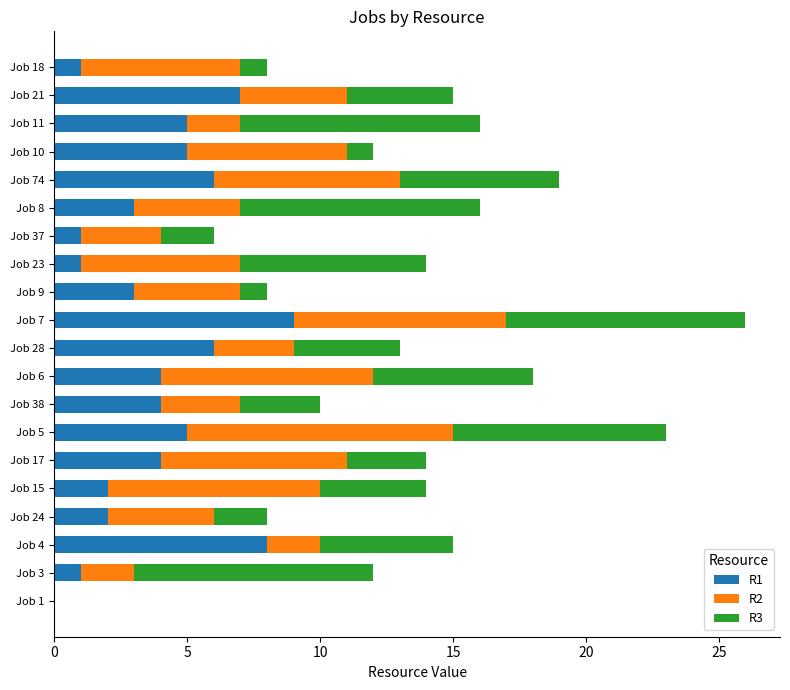

At which category is the sum across all series the highest?

Job 7